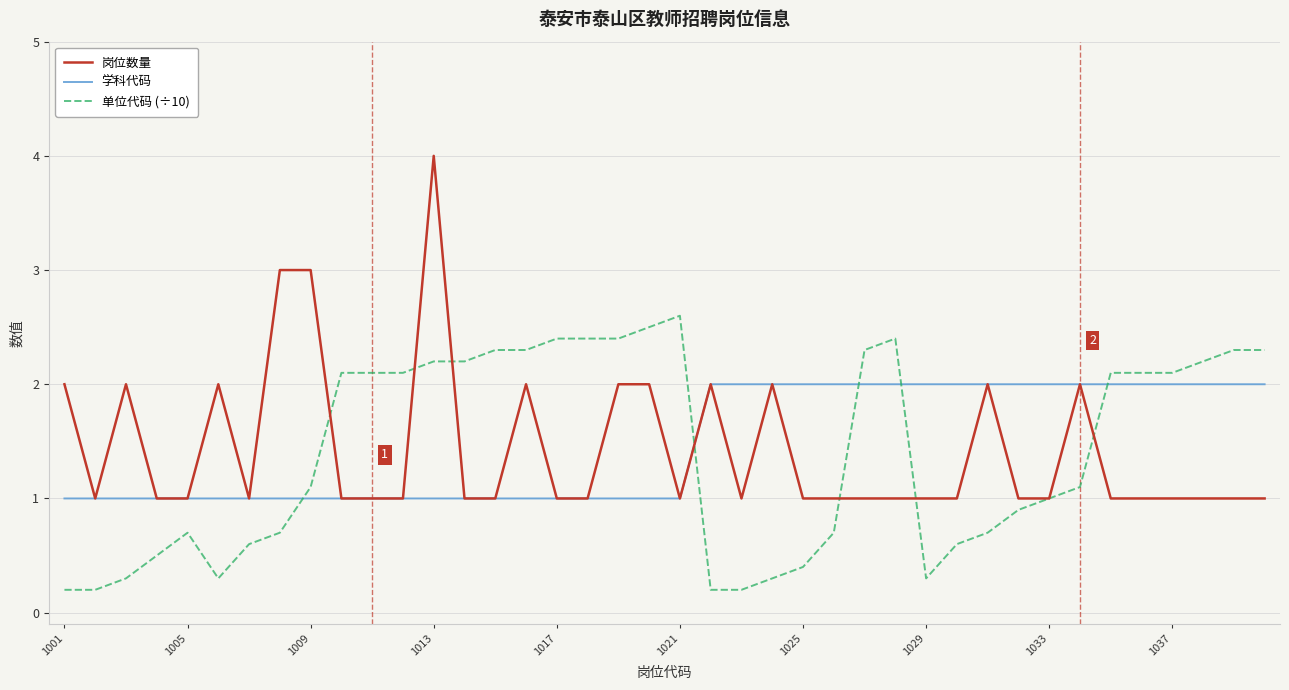

Which series has the widest spread of values?

岗位数量